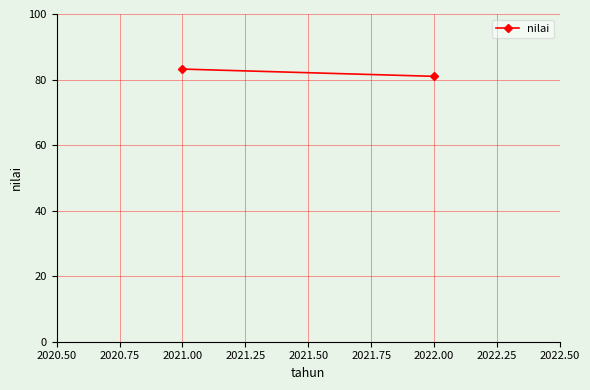

What is the value of the 2nd point from the left?

81.0